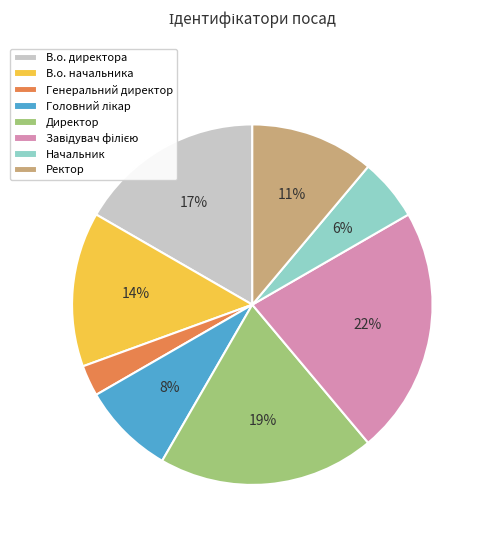

Combined, do Генеральний директор and В.о. директора account for over 50%?

No